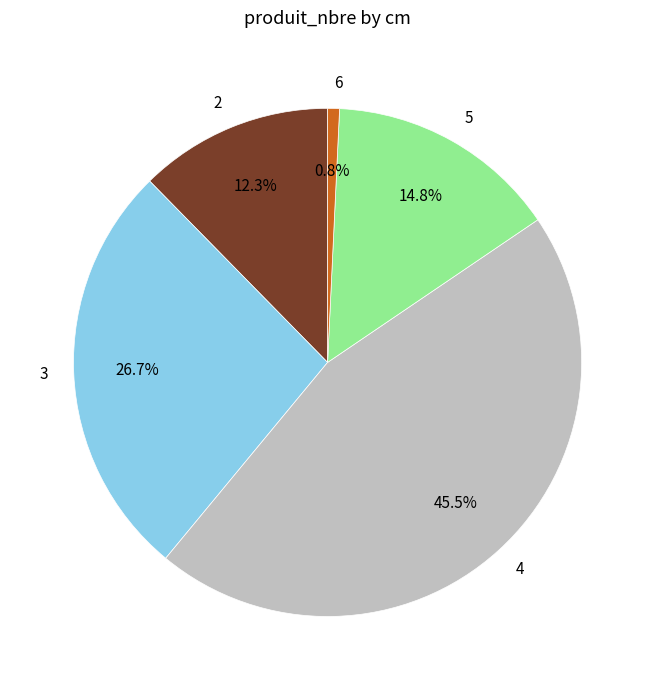

Is it true that 6 is 1% of the pie?

True